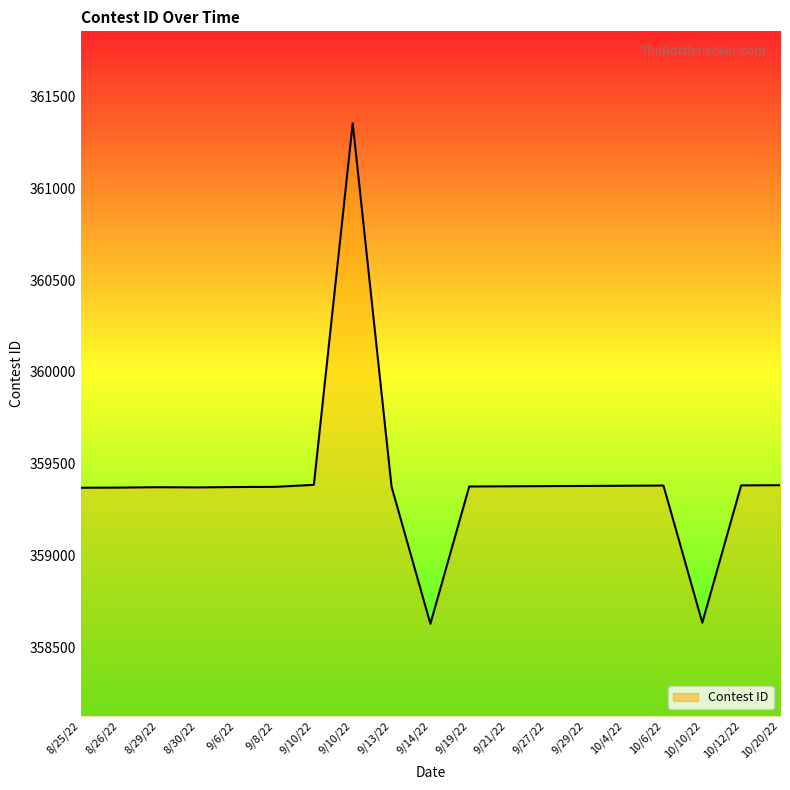

How many points are higher than both their immediate neighbors (excluding endpoints)?

3